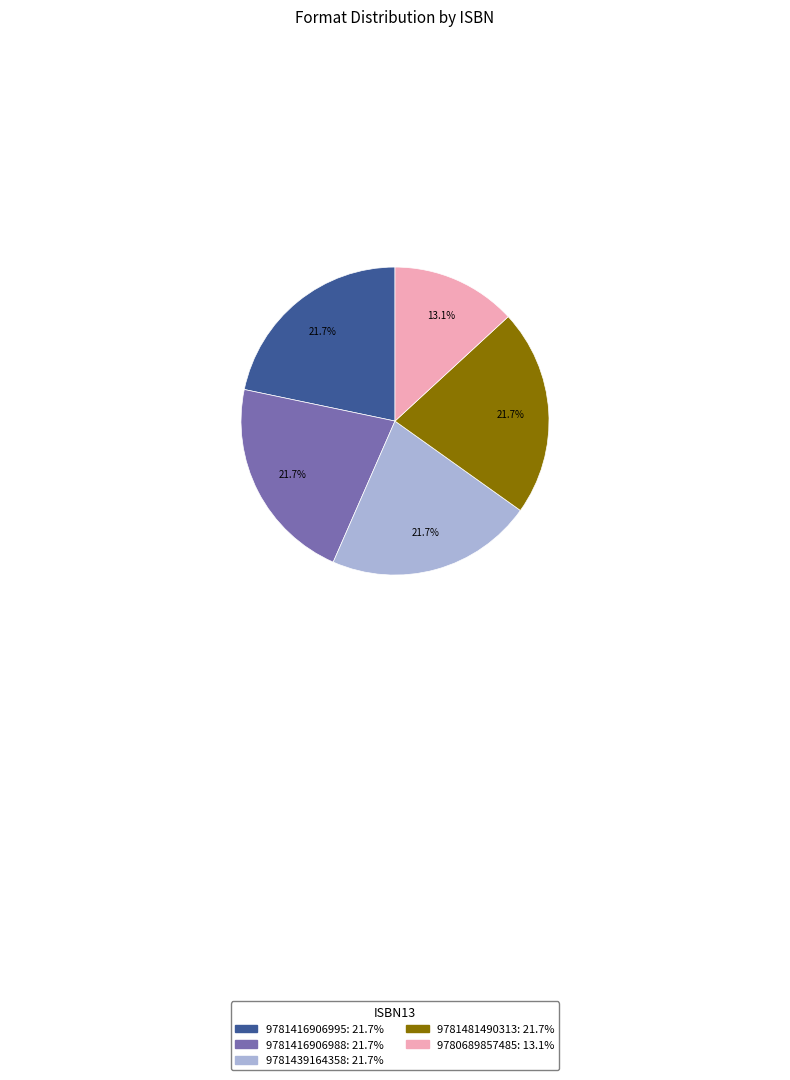

What is the total percentage of 9781416906988 and 9781416906995?

43.4%